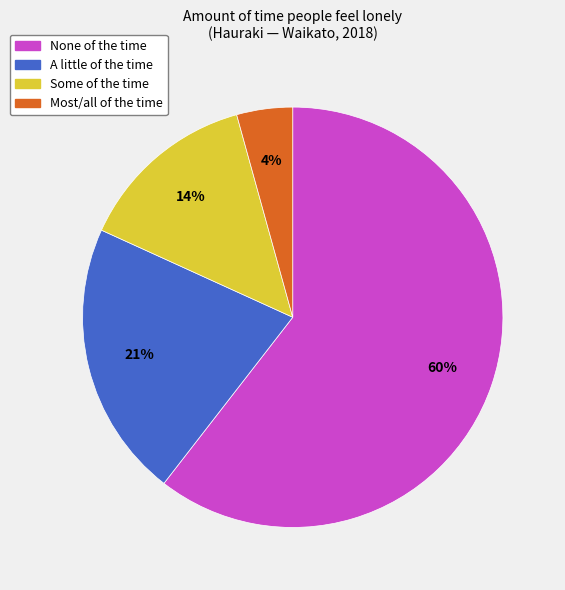

Is the sum of Most/all of the time and Some of the time greater than half?

No